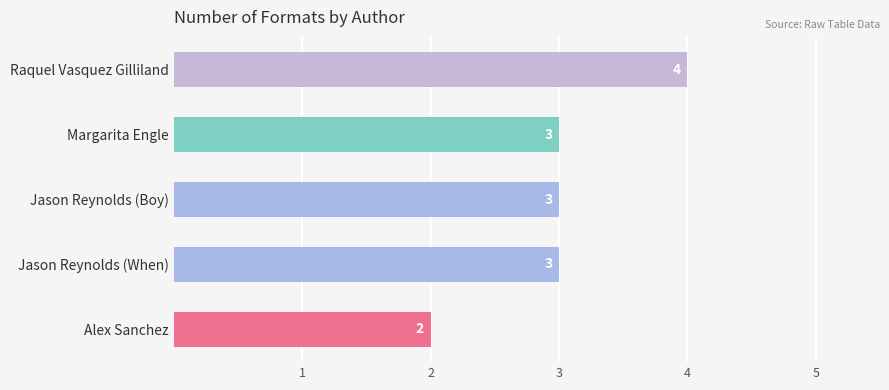

Reading top to bottom, list all the values displayed in this chart.

Raquel Vasquez Gilliland=4	Margarita Engle=3	Jason Reynolds (Boy)=3	Jason Reynolds (When)=3	Alex Sanchez=2